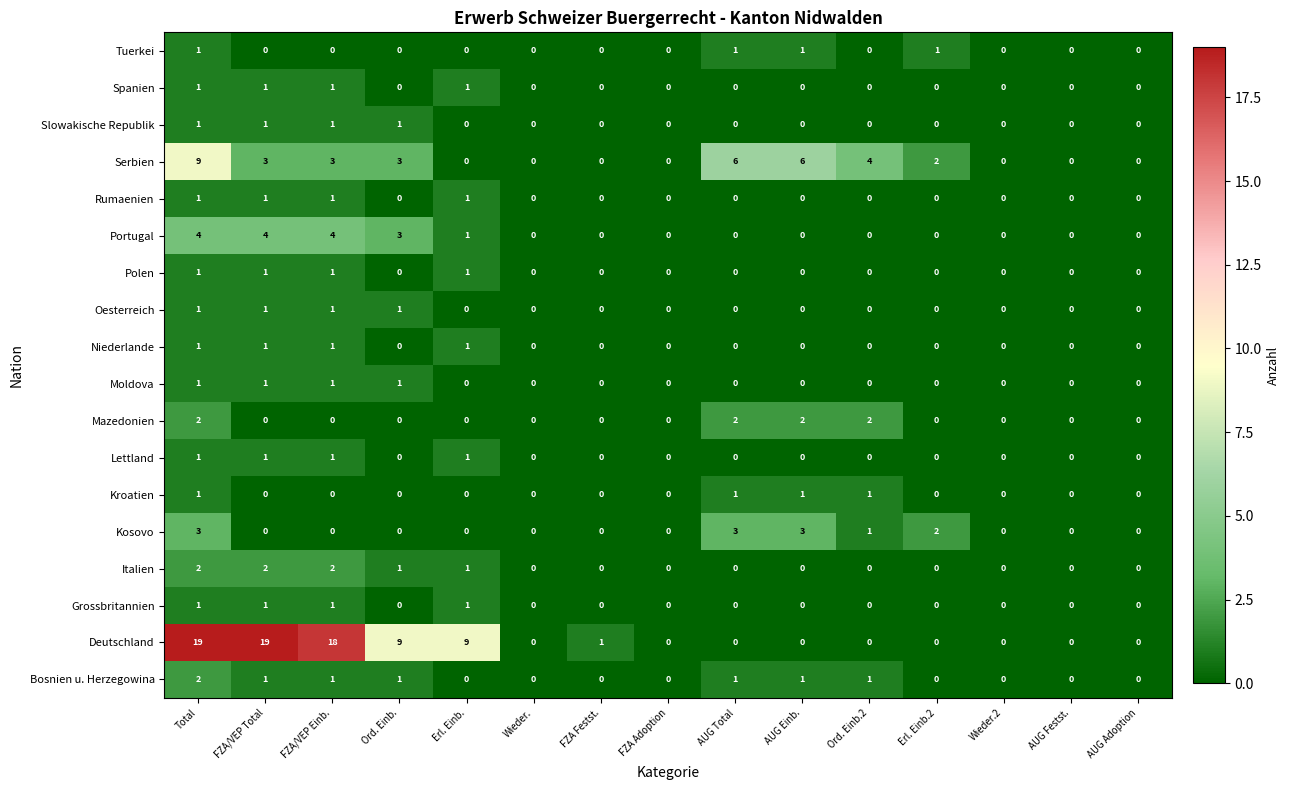

True or false: Kosovo has a value of 1 at FZA Adoption.

False